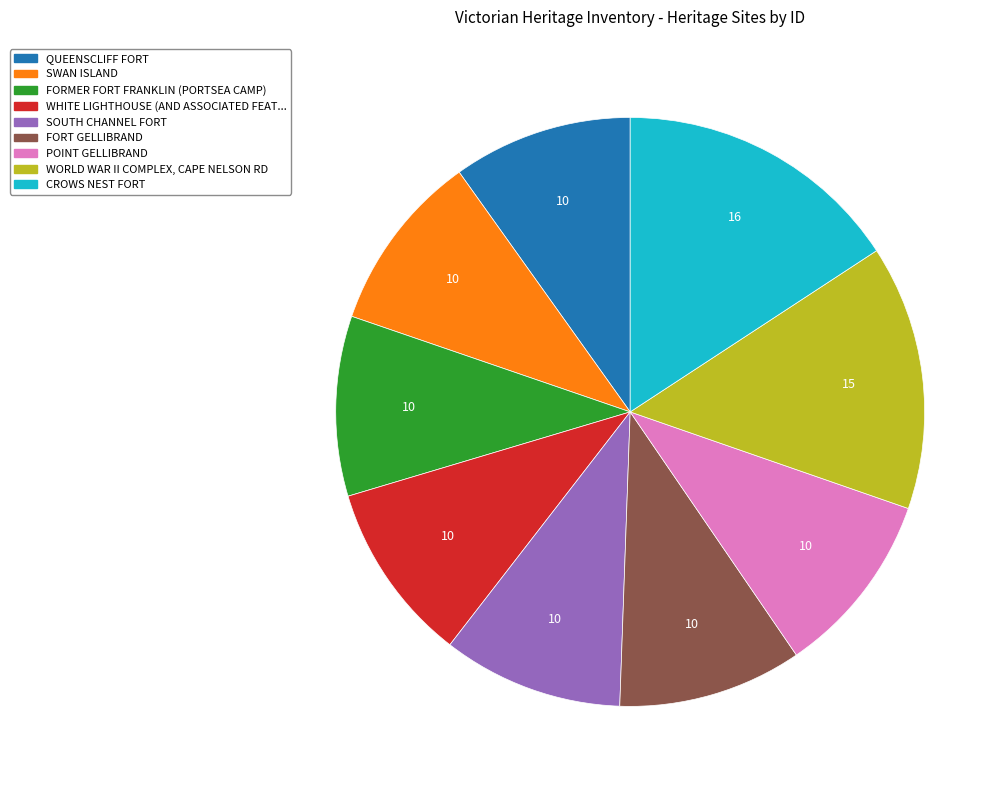

Is there any slice that represents more than half of the pie?

No